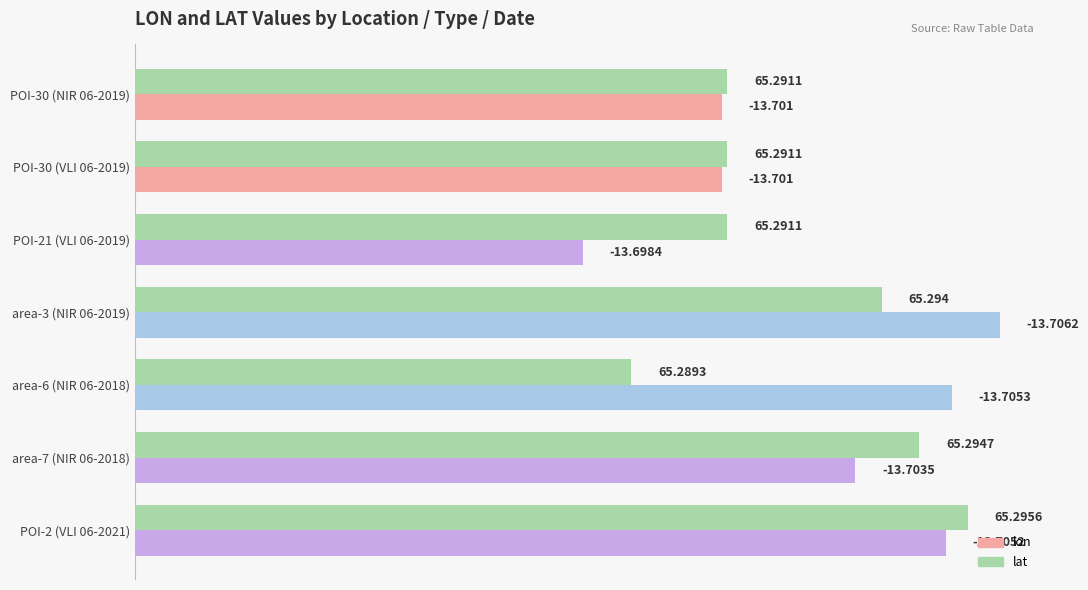

What are all the series names shown in the legend?

lon, lat